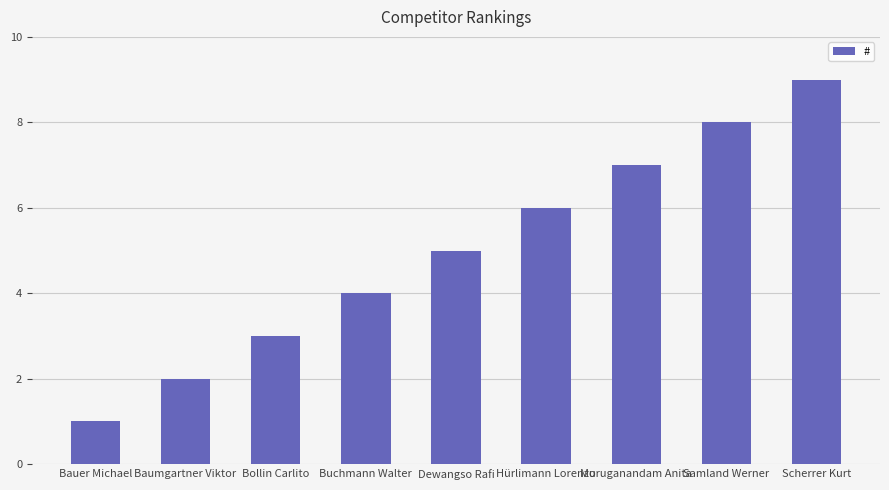

What is the ratio of the value at Dewangso Rafi to the value at Baumgartner Viktor?

2.5